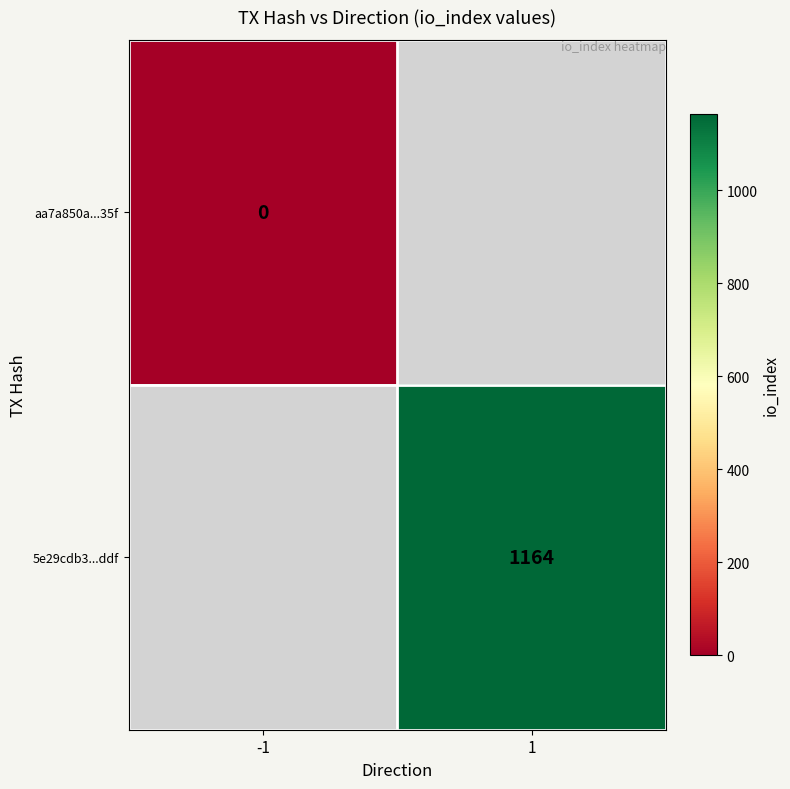

Is it true that 5e29cdb3...ddf equals 1164 at 1?

True